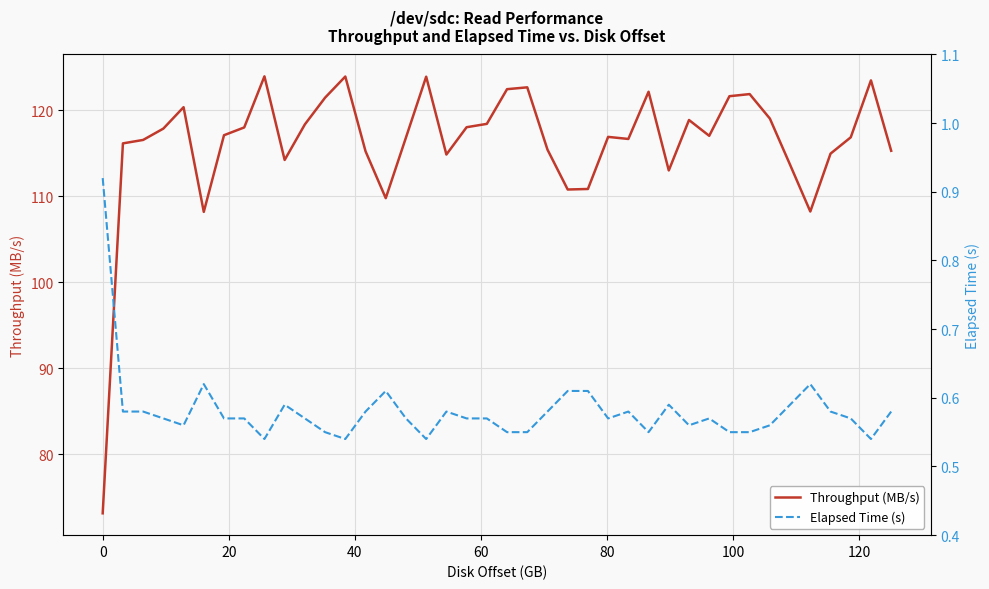

What is the lowest value of the Throughput (MB/s) series?

73.1